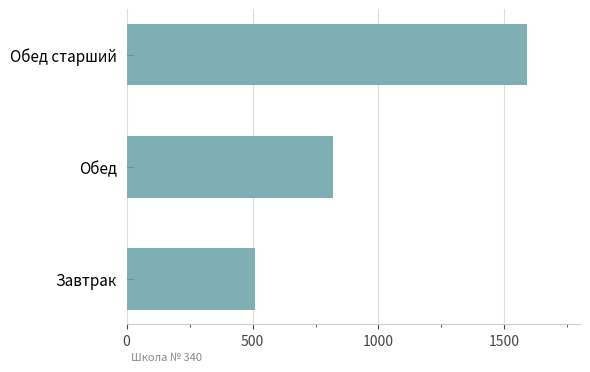

Reading bottom to top, transcribe all the data shown in this chart.

510	821	1590